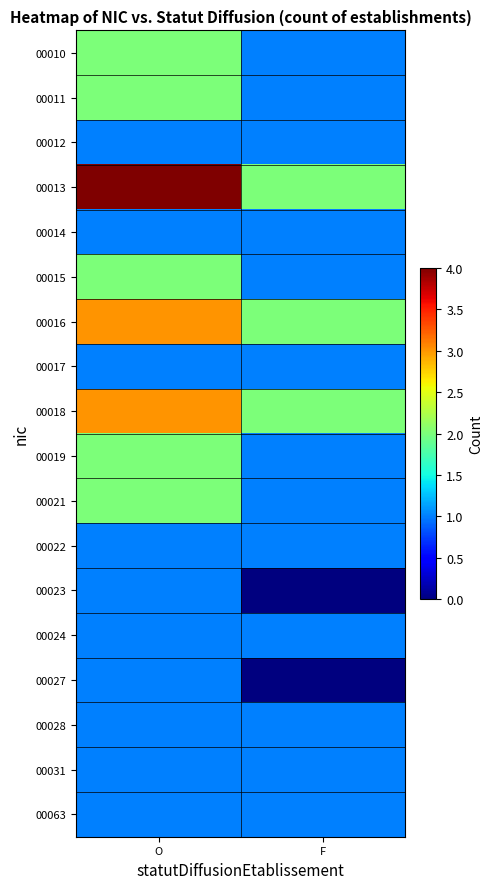

Reading right to left, extract all data points from this chart.

00010: F=1	O=2
00011: F=1	O=2
00012: F=1	O=1
00013: F=2	O=4
00014: F=1	O=1
00015: F=1	O=2
00016: F=2	O=3
00017: F=1	O=1
00018: F=2	O=3
00019: F=1	O=2
00021: F=1	O=2
00022: F=1	O=1
00023: F=0	O=1
00024: F=1	O=1
00027: F=0	O=1
00028: F=1	O=1
00031: F=1	O=1
00063: F=1	O=1